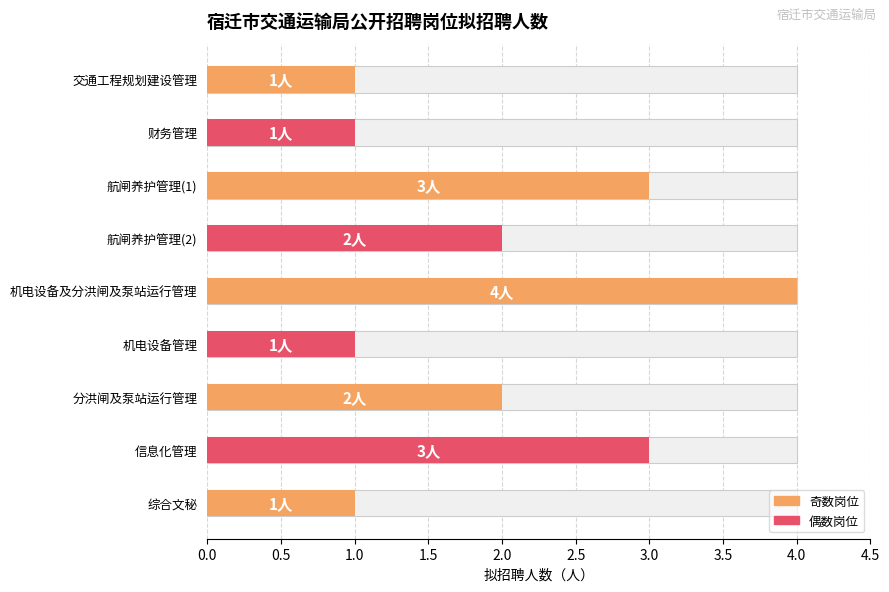

What is the difference between the maximum and second lowest values?

3